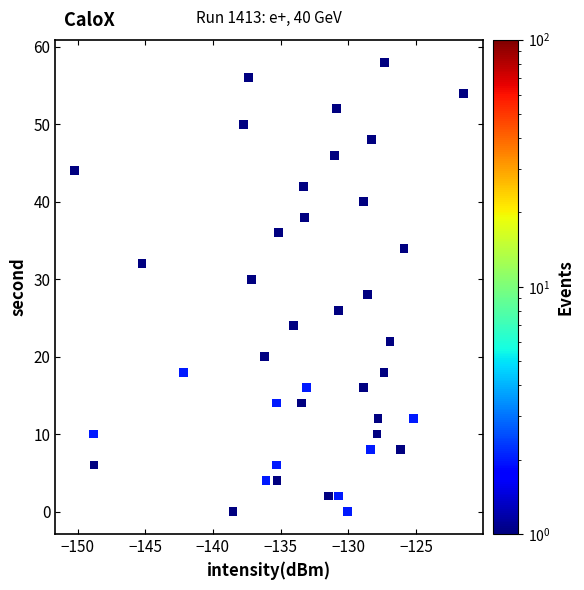

What is the range of Y values (max minus min)?

58